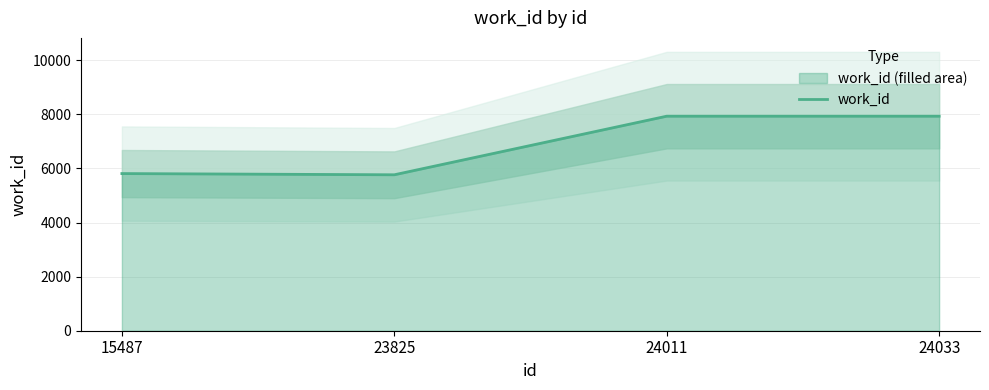

What is the change in value from 15487 to 23825?

-45